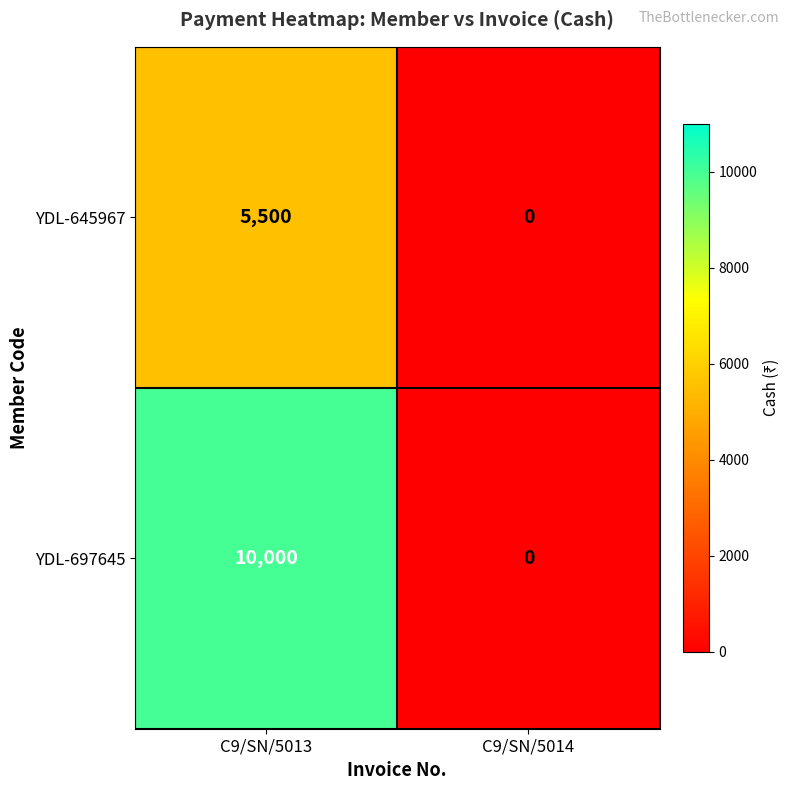

Reading left to right, list all the values displayed in this chart.

YDL-645967: C9/SN/5013=5500	C9/SN/5014=0
YDL-697645: C9/SN/5013=10000	C9/SN/5014=0